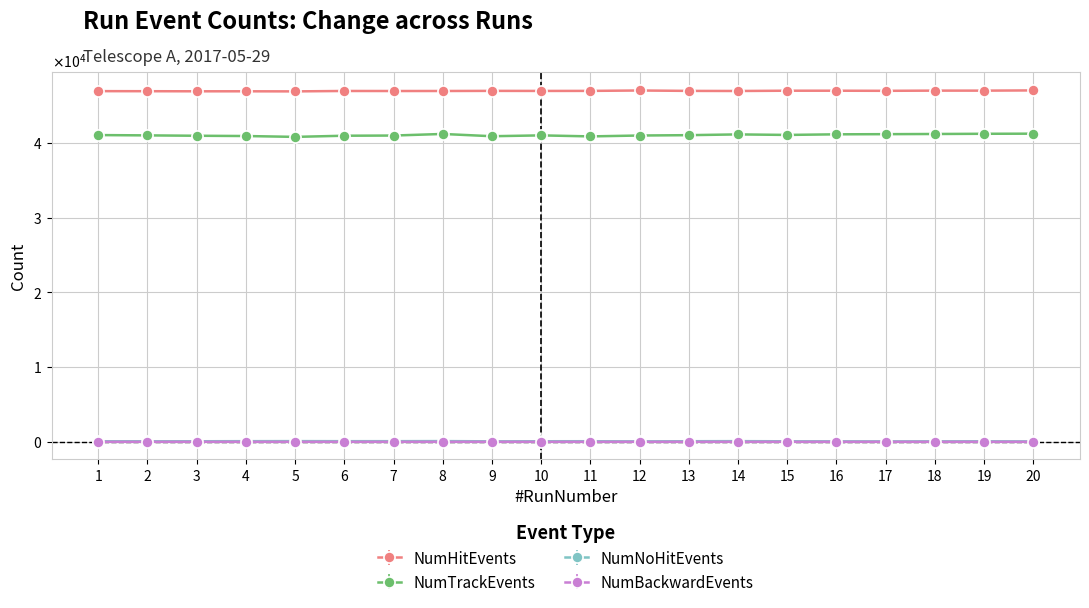

True or false: NumBackwardEvents and NumNoHitEvents intersect in this chart.

False